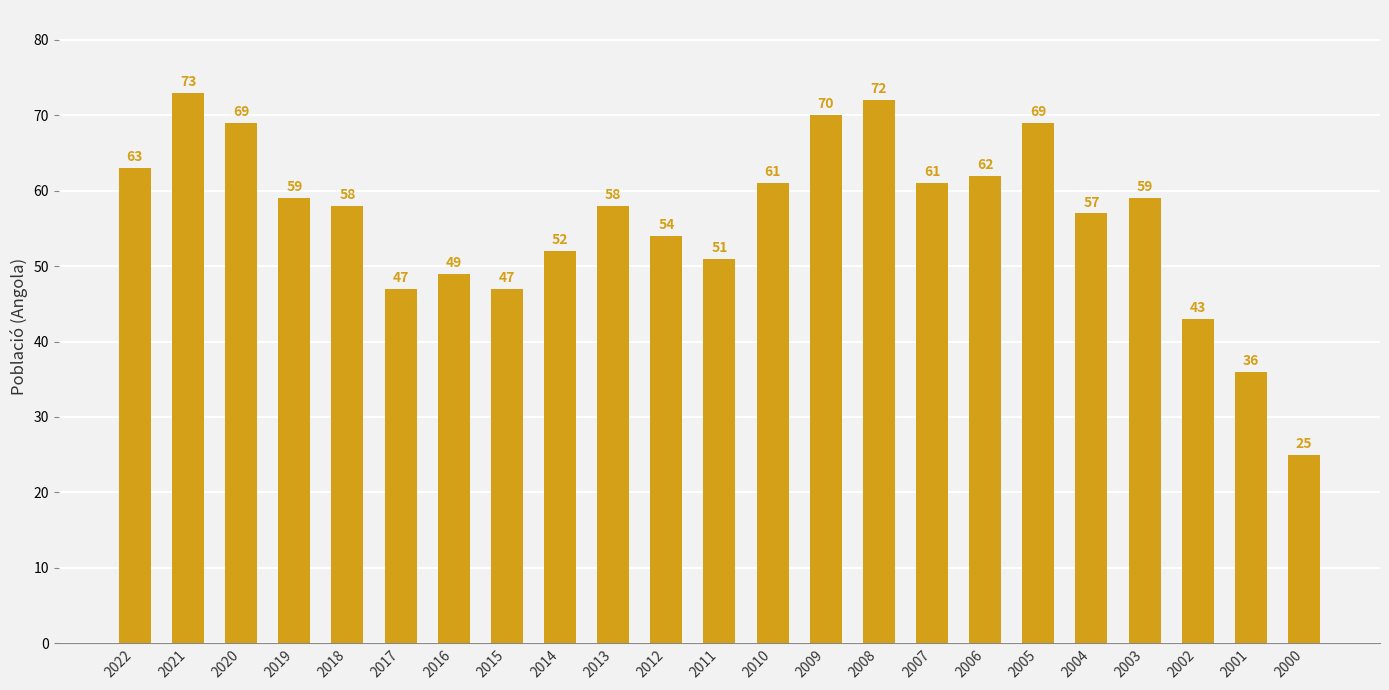

How many bars are there in total?

23